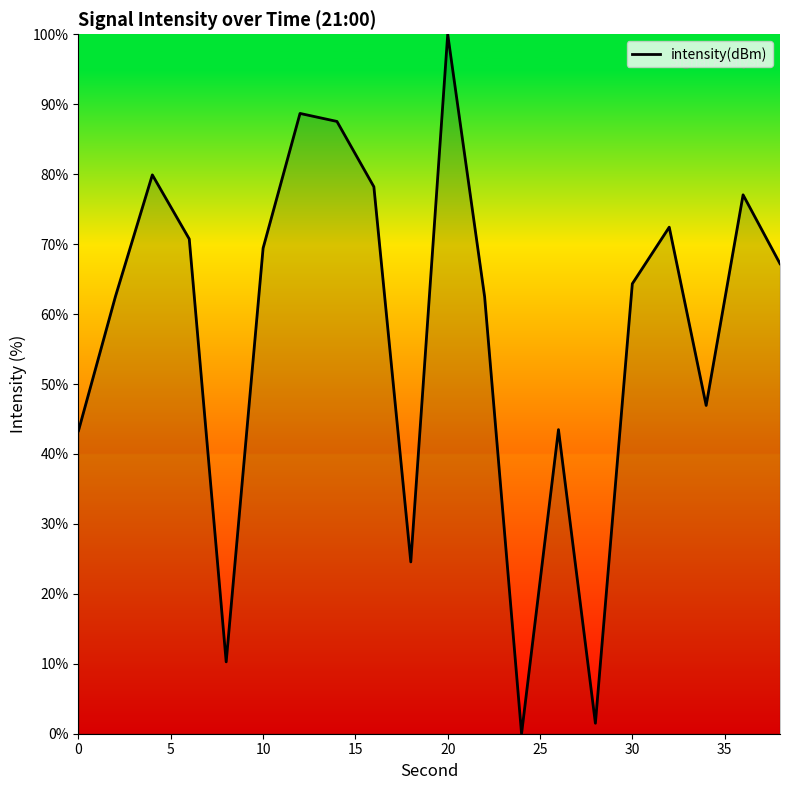

Is this an area chart (filled region under the line)?

Yes